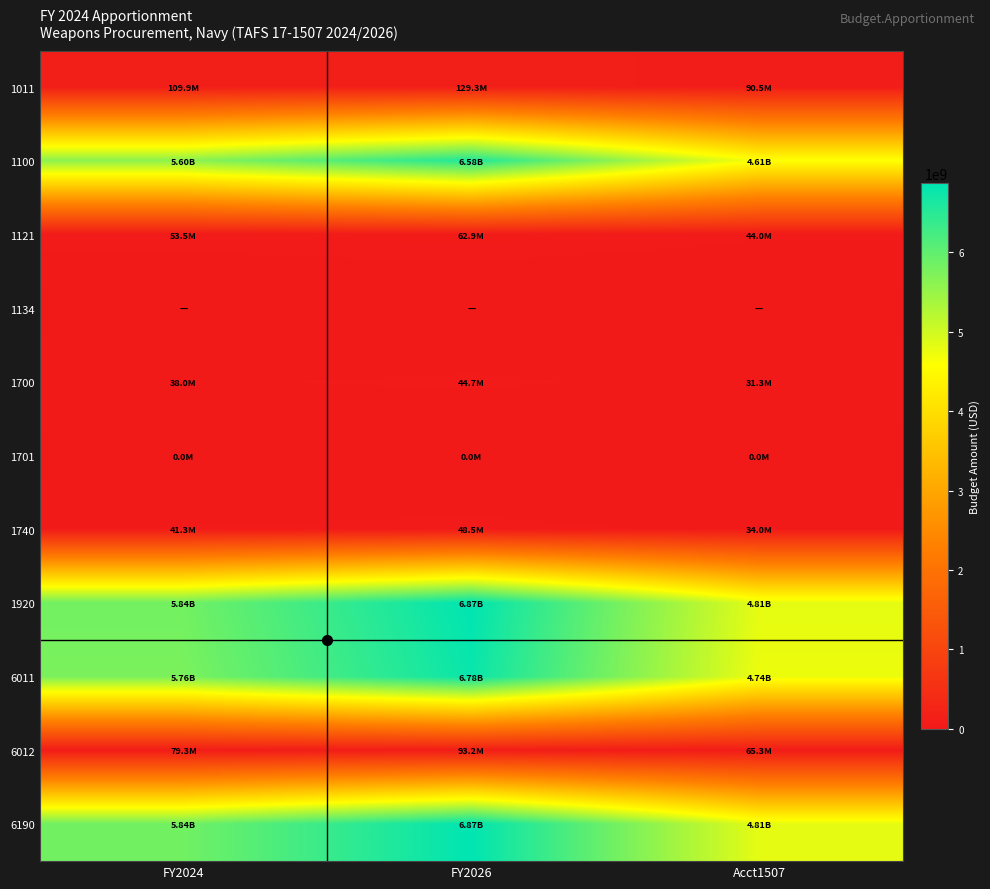

What is the total value across all series at Acct1507?

19234098800.0